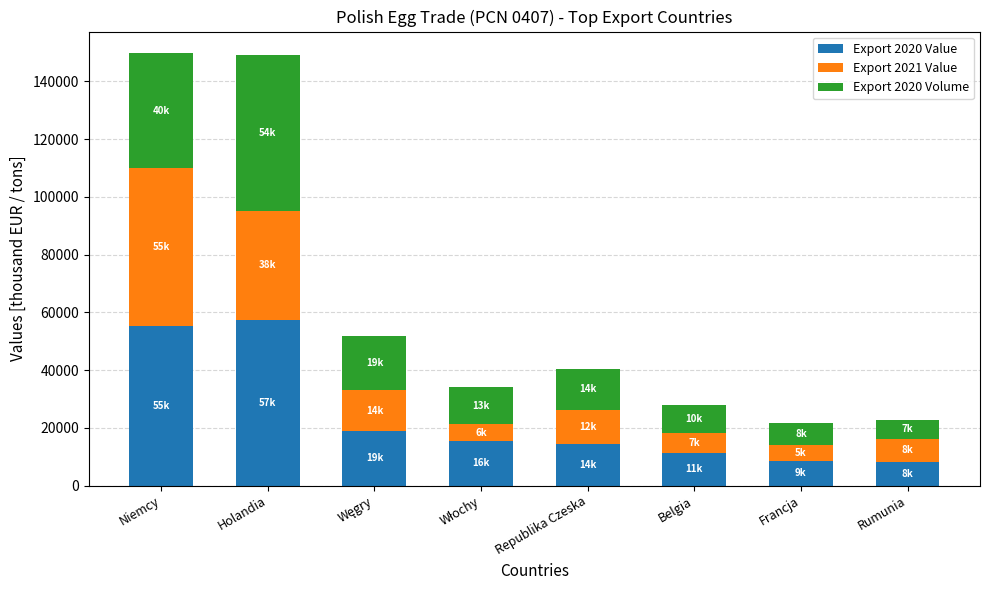

Is it true that Export 2020 Value equals 11442.1 at Belgia?

True